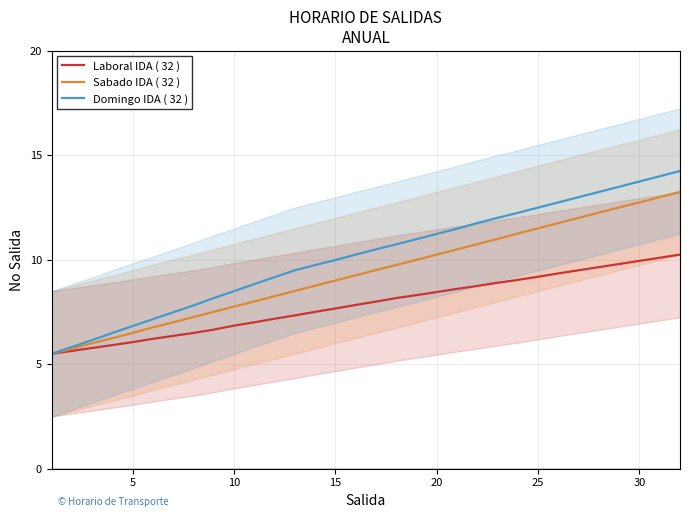

What is the approximate value of Sabado IDA ( 32 ) at 25?

11.5